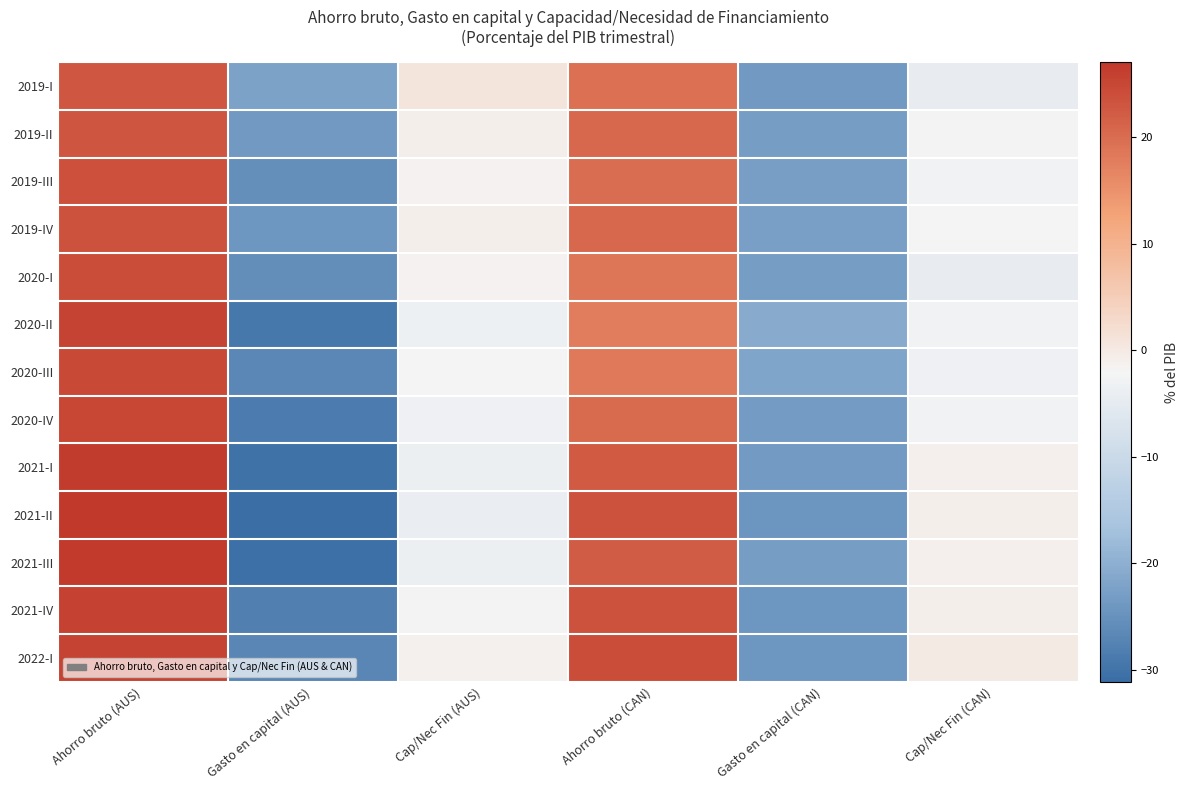

Reading left to right, transcribe all the data shown in this chart.

2019-I: Ahorro bruto (AUS)=22.9	Gasto en capital (AUS)=-22.1	Cap/Nec Fin (AUS)=0.8	Ahorro bruto (CAN)=19.4	Gasto en capital (CAN)=-23.7	Cap/Nec Fin (CAN)=-4.4
2019-II: Ahorro bruto (AUS)=23.0	Gasto en capital (AUS)=-23.8	Cap/Nec Fin (AUS)=-0.8	Ahorro bruto (CAN)=20.6	Gasto en capital (CAN)=-23.0	Cap/Nec Fin (CAN)=-2.5
2019-III: Ahorro bruto (AUS)=23.7	Gasto en capital (AUS)=-25.2	Cap/Nec Fin (AUS)=-1.5	Ahorro bruto (CAN)=20.0	Gasto en capital (CAN)=-22.8	Cap/Nec Fin (CAN)=-2.8
2019-IV: Ahorro bruto (AUS)=23.5	Gasto en capital (AUS)=-24.2	Cap/Nec Fin (AUS)=-0.8	Ahorro bruto (CAN)=20.5	Gasto en capital (CAN)=-22.7	Cap/Nec Fin (CAN)=-2.2
2020-I: Ahorro bruto (AUS)=24.2	Gasto en capital (AUS)=-25.6	Cap/Nec Fin (AUS)=-1.4	Ahorro bruto (CAN)=18.7	Gasto en capital (CAN)=-23.2	Cap/Nec Fin (CAN)=-4.4
2020-II: Ahorro bruto (AUS)=25.6	Gasto en capital (AUS)=-29.1	Cap/Nec Fin (AUS)=-3.6	Ahorro bruto (CAN)=17.9	Gasto en capital (CAN)=-20.9	Cap/Nec Fin (CAN)=-2.9
2020-III: Ahorro bruto (AUS)=24.6	Gasto en capital (AUS)=-26.6	Cap/Nec Fin (AUS)=-2.0	Ahorro bruto (CAN)=18.3	Gasto en capital (CAN)=-21.6	Cap/Nec Fin (CAN)=-3.3
2020-IV: Ahorro bruto (AUS)=25.2	Gasto en capital (AUS)=-28.4	Cap/Nec Fin (AUS)=-3.3	Ahorro bruto (CAN)=20.4	Gasto en capital (CAN)=-23.3	Cap/Nec Fin (CAN)=-2.9
2021-I: Ahorro bruto (AUS)=26.4	Gasto en capital (AUS)=-30.2	Cap/Nec Fin (AUS)=-3.8	Ahorro bruto (CAN)=22.5	Gasto en capital (CAN)=-23.4	Cap/Nec Fin (CAN)=-0.9
2021-II: Ahorro bruto (AUS)=27.0	Gasto en capital (AUS)=-31.1	Cap/Nec Fin (AUS)=-4.1	Ahorro bruto (CAN)=23.6	Gasto en capital (CAN)=-24.5	Cap/Nec Fin (CAN)=-0.8
2021-III: Ahorro bruto (AUS)=26.8	Gasto en capital (AUS)=-30.5	Cap/Nec Fin (AUS)=-3.7	Ahorro bruto (CAN)=22.1	Gasto en capital (CAN)=-23.0	Cap/Nec Fin (CAN)=-0.9
2021-IV: Ahorro bruto (AUS)=25.8	Gasto en capital (AUS)=-28.1	Cap/Nec Fin (AUS)=-2.4	Ahorro bruto (CAN)=23.5	Gasto en capital (CAN)=-24.2	Cap/Nec Fin (CAN)=-0.8
2022-I: Ahorro bruto (AUS)=25.5	Gasto en capital (AUS)=-26.8	Cap/Nec Fin (AUS)=-1.3	Ahorro bruto (CAN)=24.1	Gasto en capital (CAN)=-24.3	Cap/Nec Fin (CAN)=-0.1